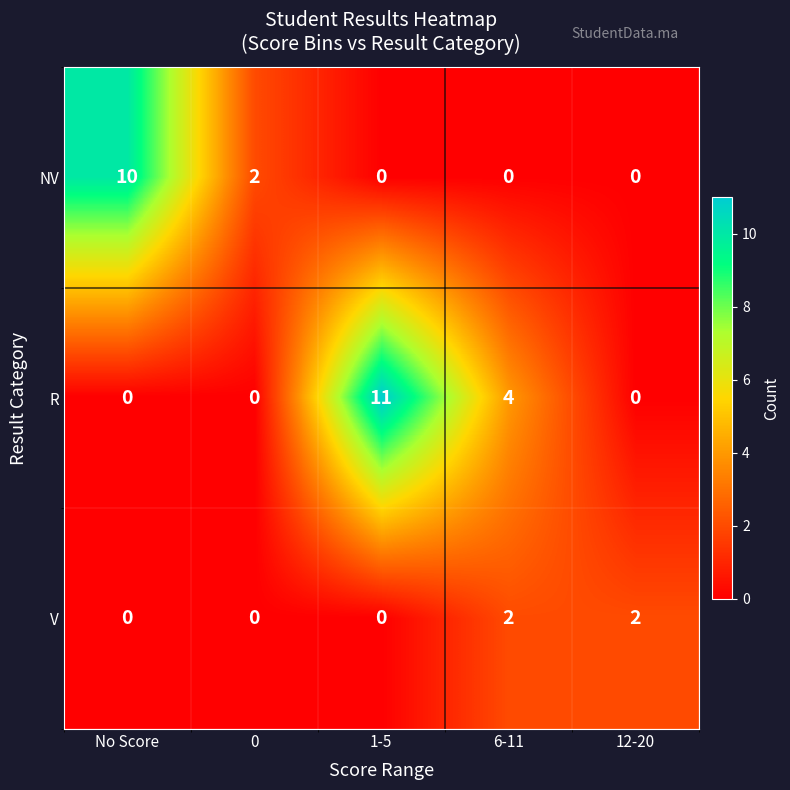

How many data points does each series have?

5